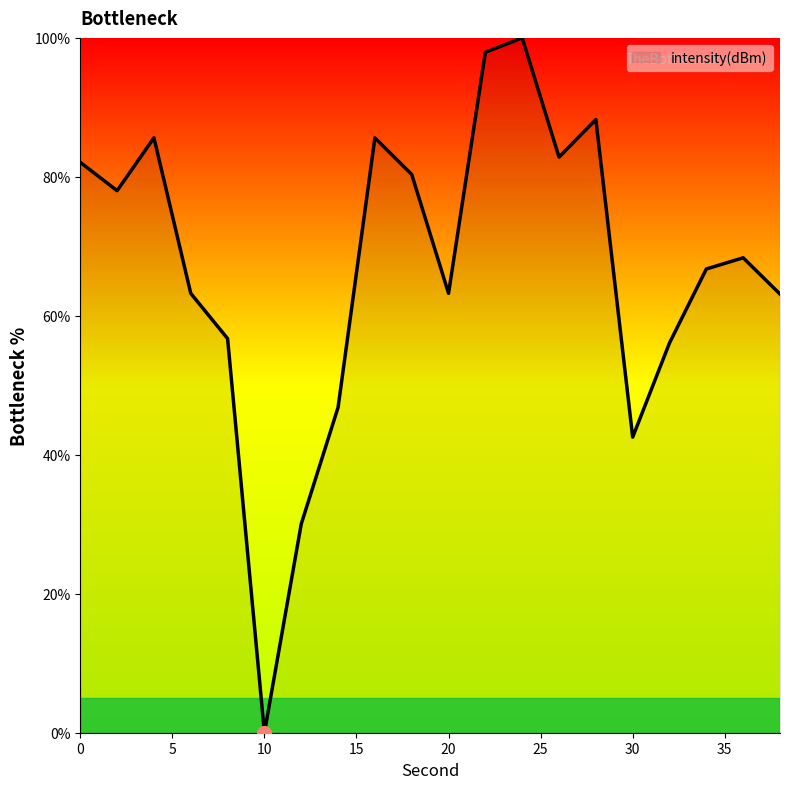

What is the greatest value displayed?

100.0